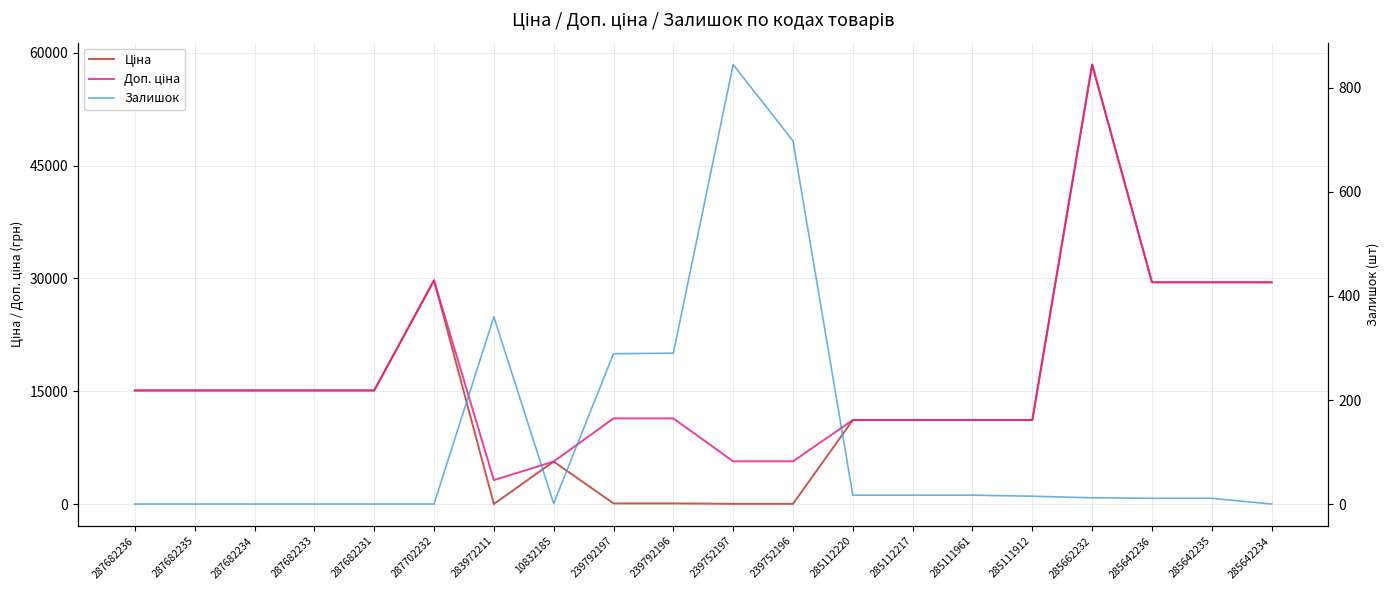

What is the average value of the Залишок series?

129.2